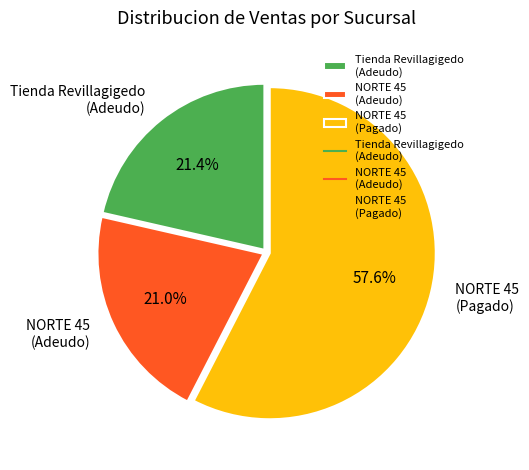

How many segments does this pie chart have?

3